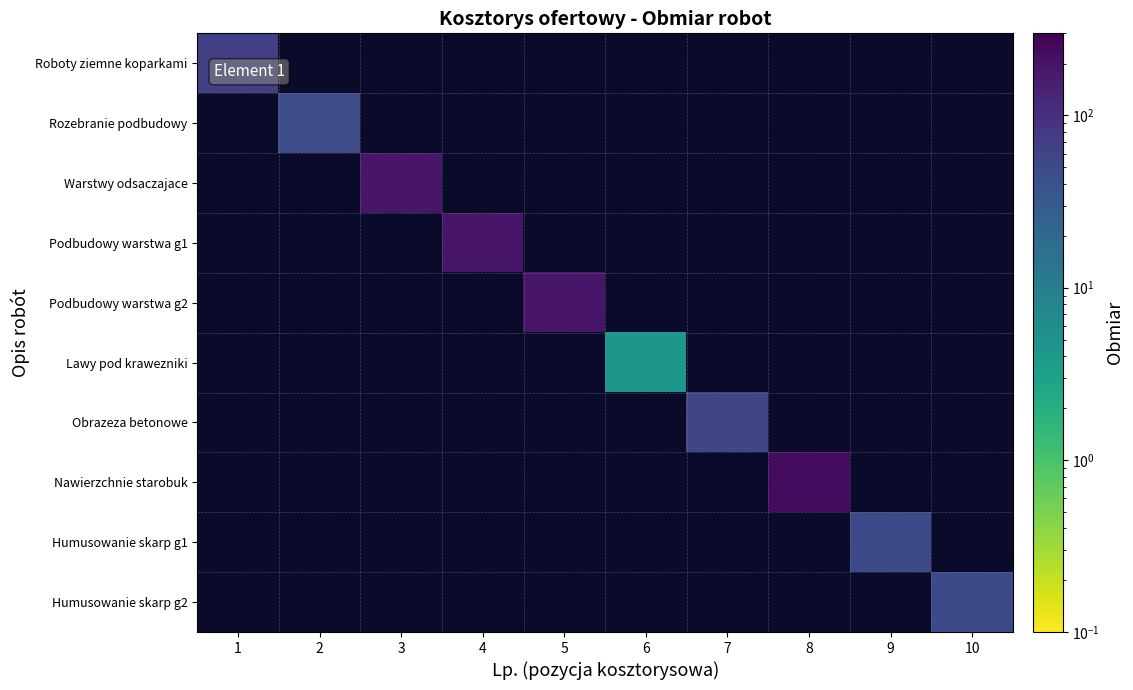

What is the minimum value shown in the chart?

4.4